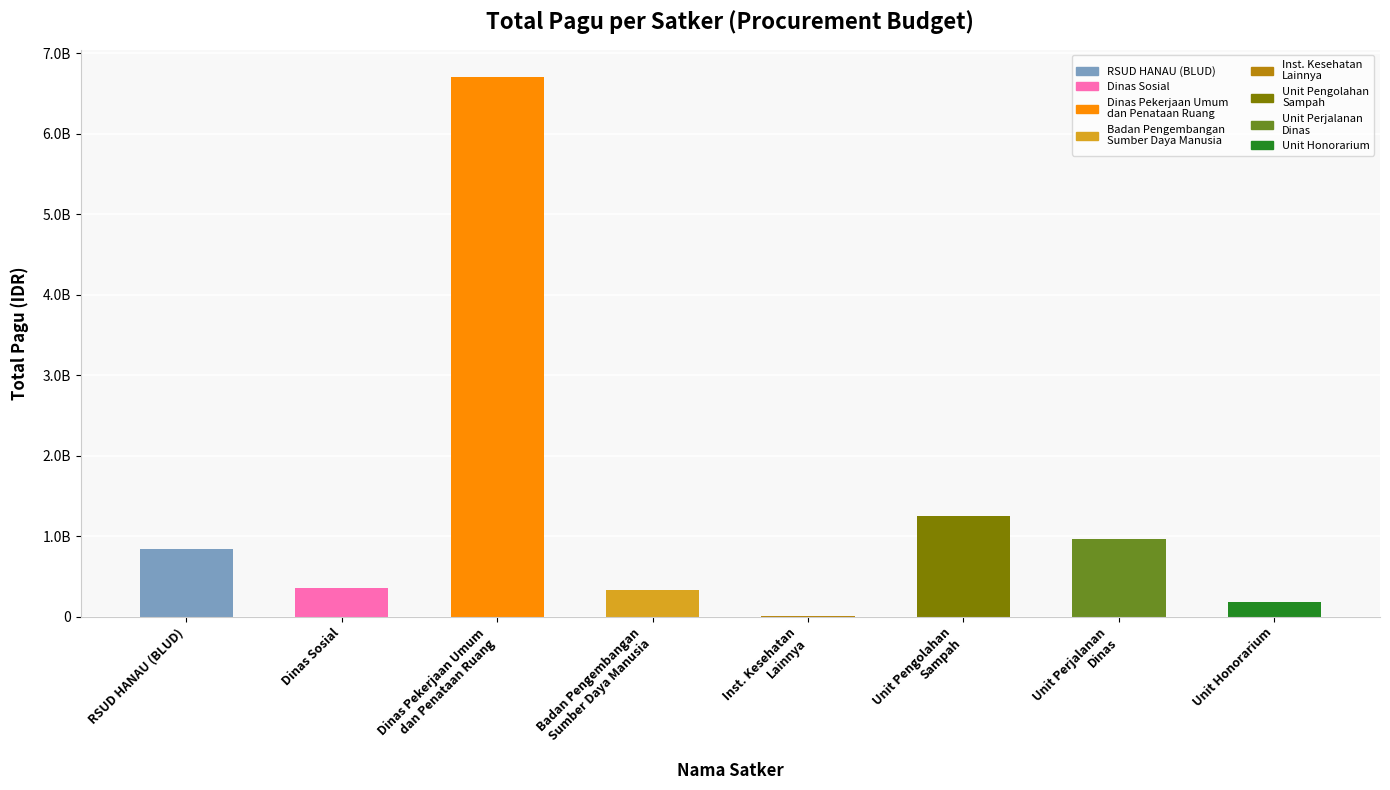

What is the average value?

1328890879